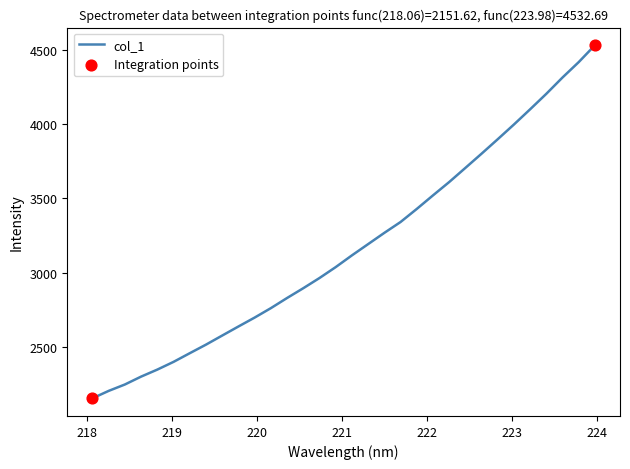

What is the difference between the maximum and minimum values?

2381.1